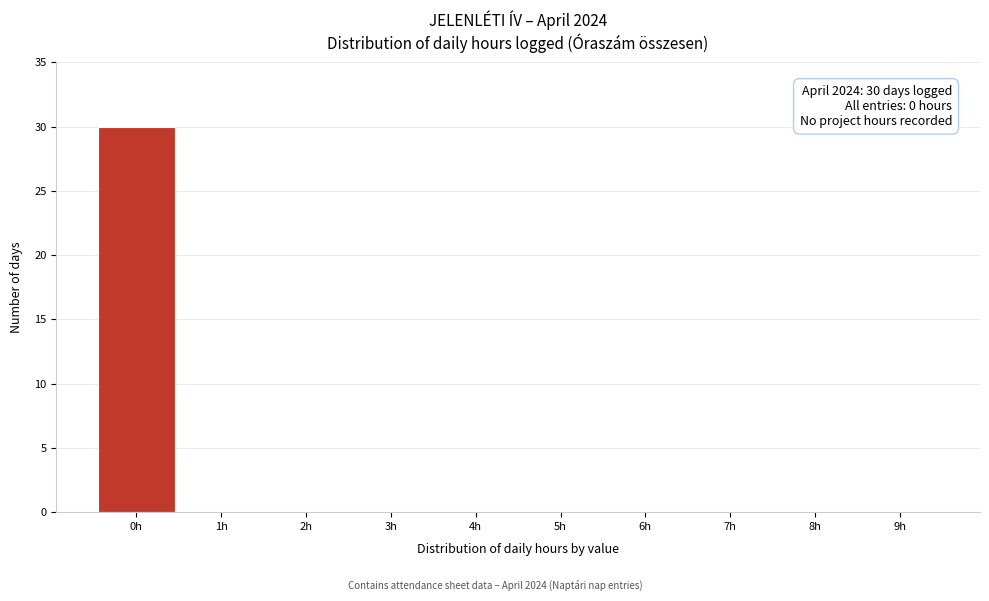

Reading left to right, list all the values displayed in this chart.

0h=30	1h=0	2h=0	3h=0	4h=0	5h=0	6h=0	7h=0	8h=0	9h=0